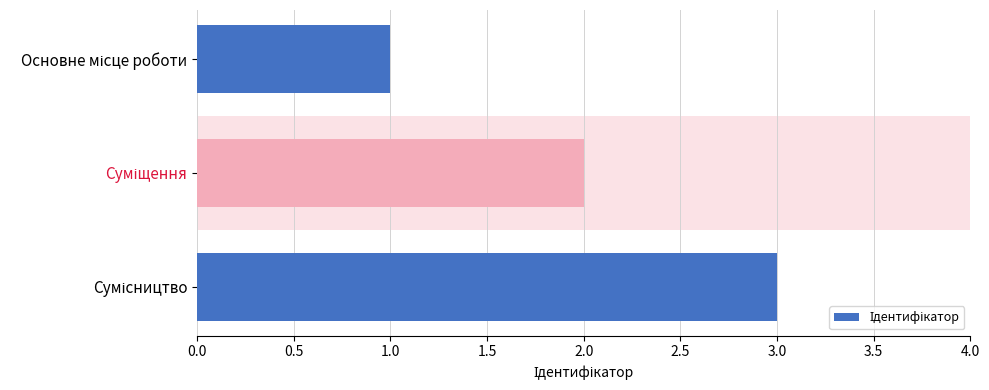

What is the greatest value displayed?

3